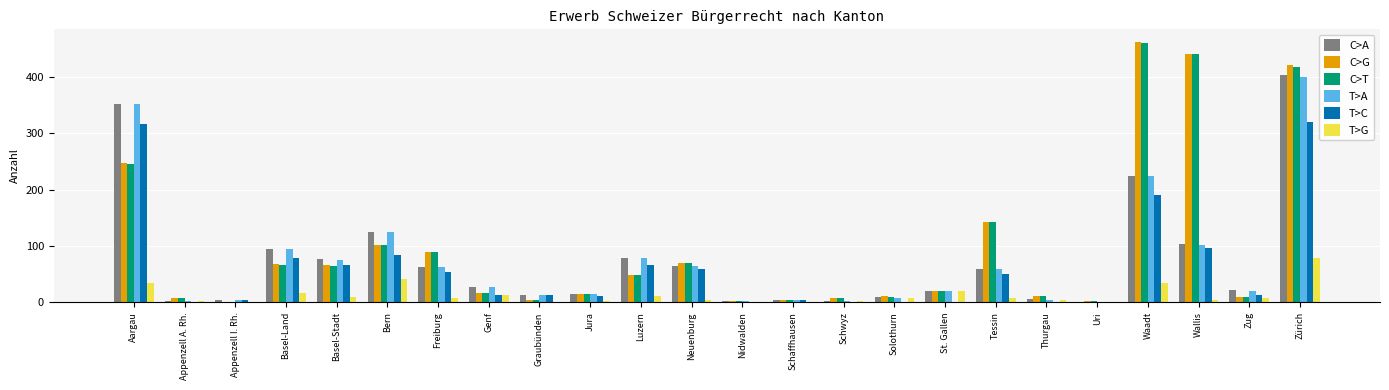

What is the sum of all C>A values?

1772